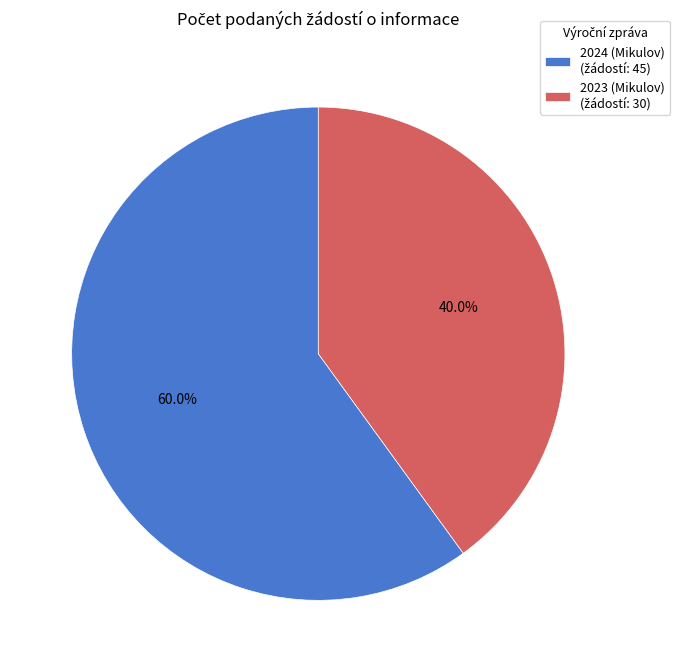

The 2023 (Mikulov) slice represents 40% of the pie. True or false?

True